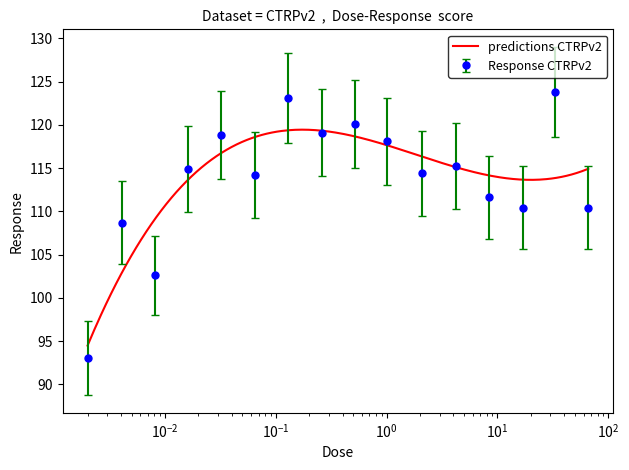

Which label corresponds to the smallest value in the chart?

0.002